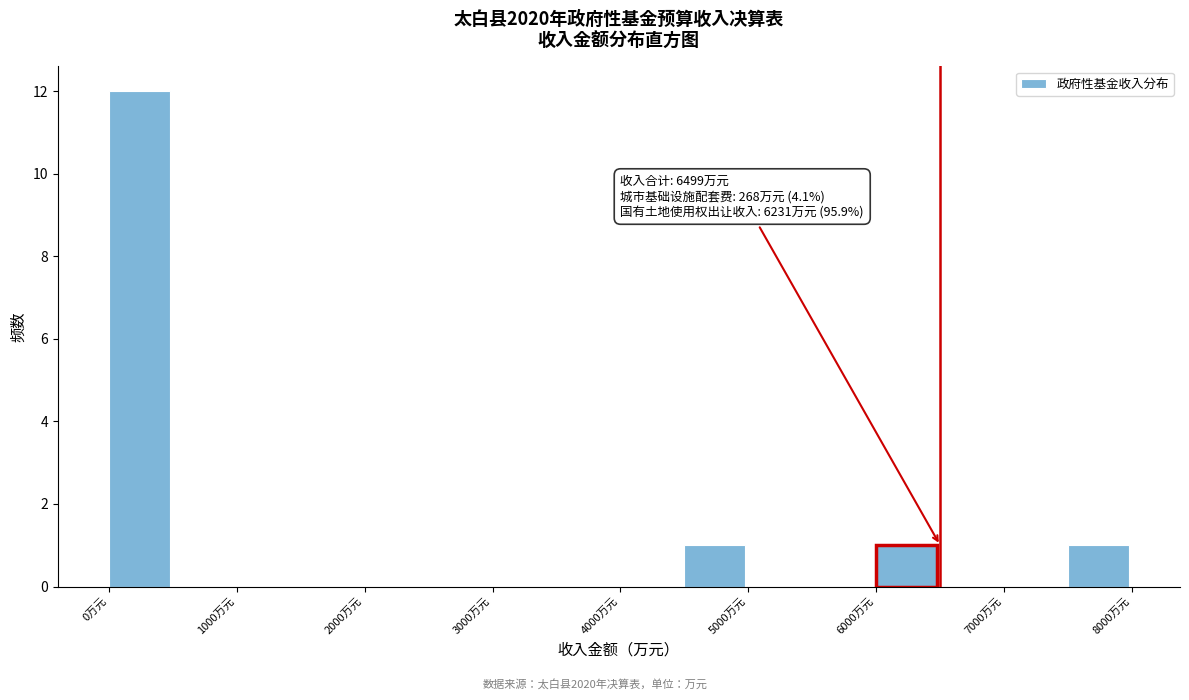

Over which range of the x-axis is the bar tallest?

0 to 500